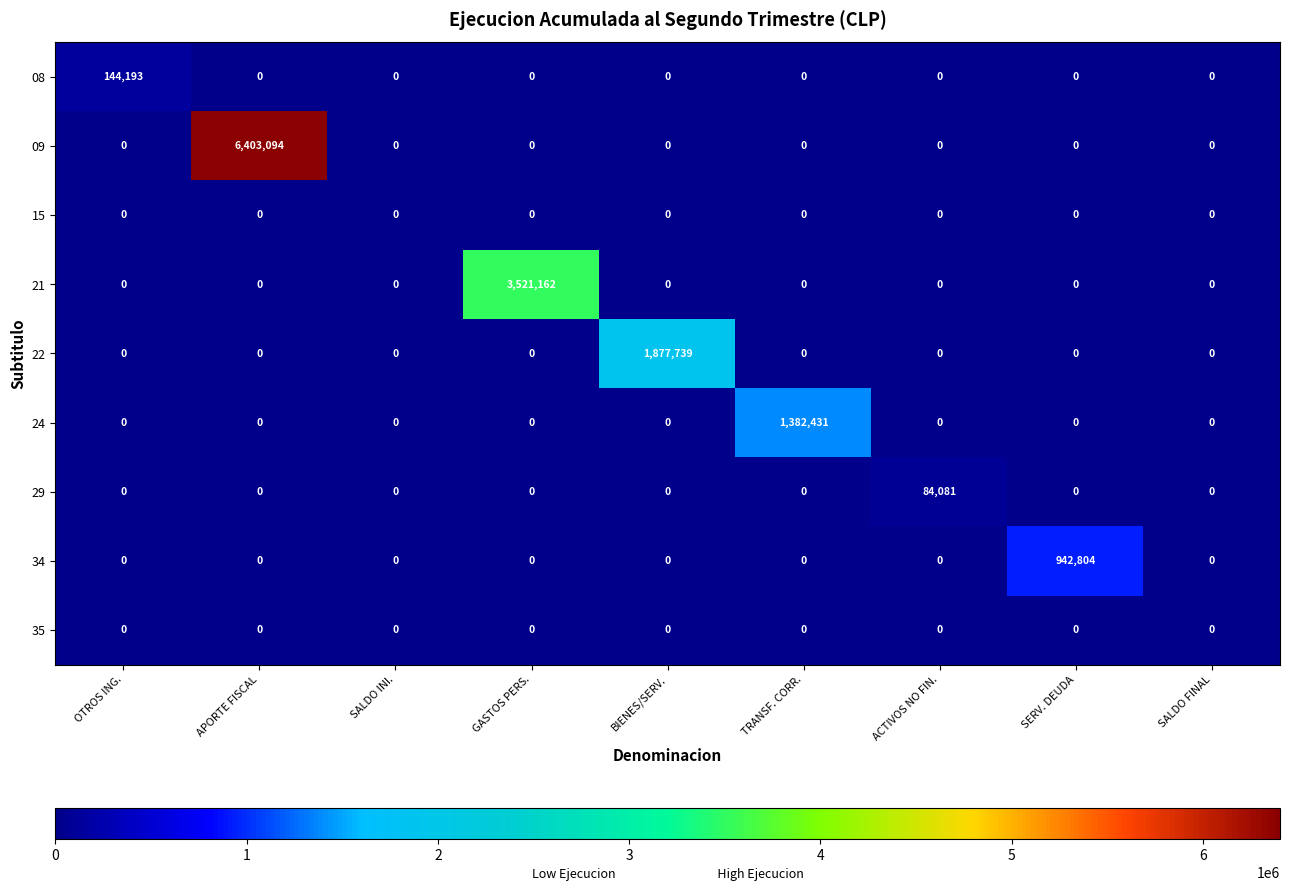

How many series are shown in this chart?

9